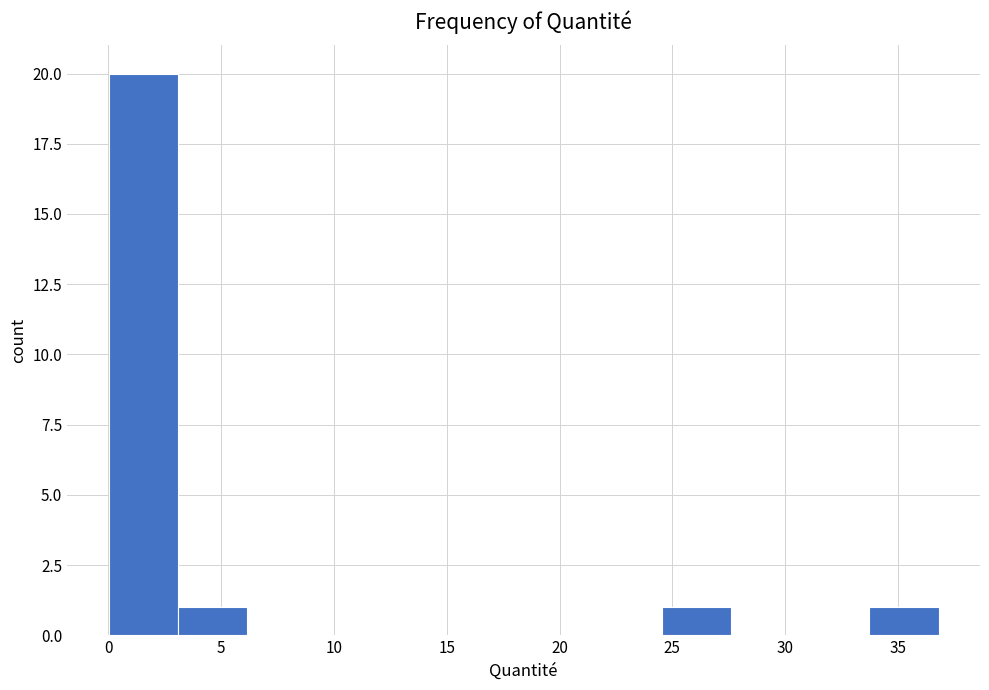

What is the height of the bar covering 3.0 to 6.0 on the x-axis? Neither the bar edges nor the heights are printed on the chart, so give them approximately, as read against the axes.

1